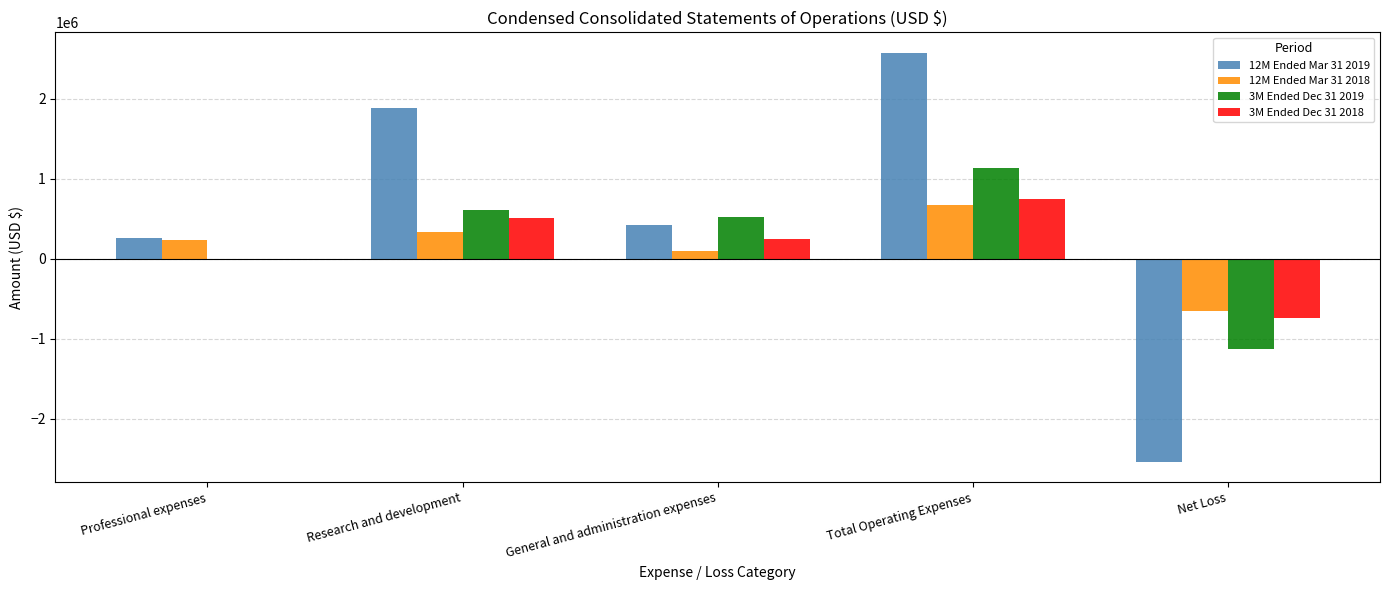

At which label does 12M Ended Mar 31 2019 reach its peak?

Total Operating Expenses